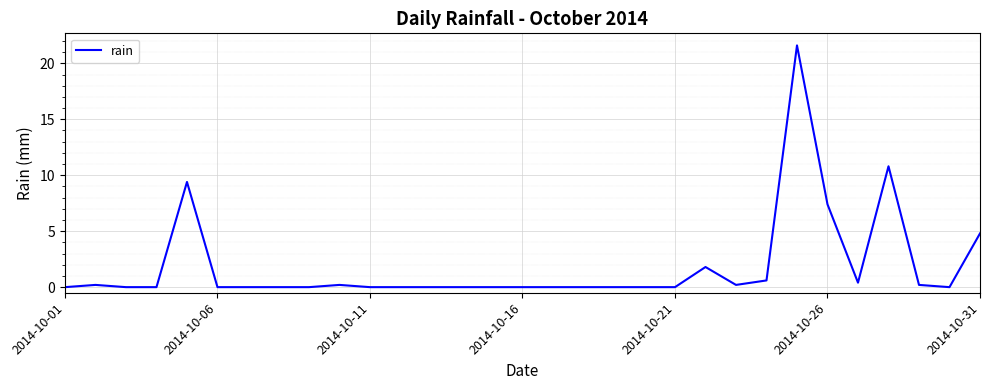

What is the maximum value shown in the chart?

21.6